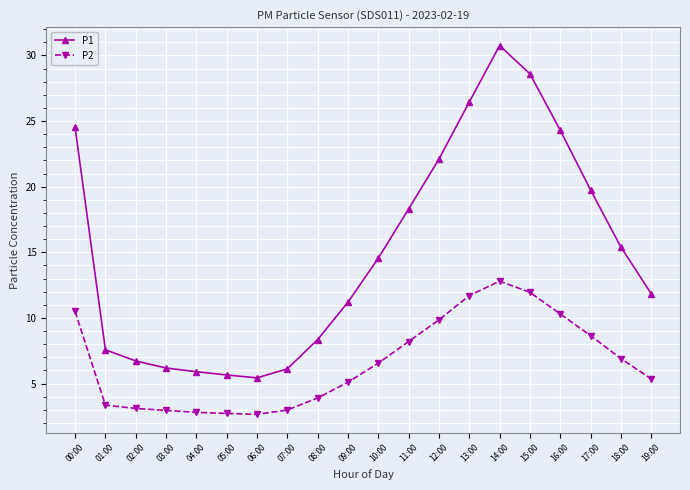

What is the label of the 15th point from the left?

14:00